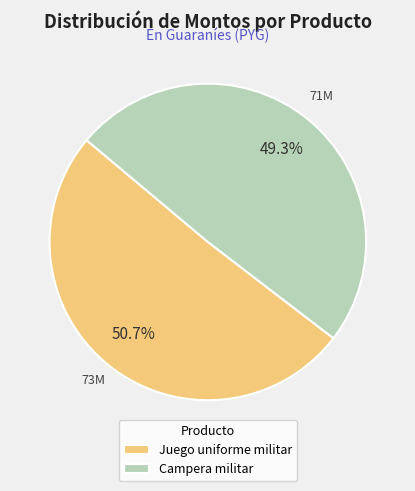

Between Juego uniforme militar and Campera militar, which is larger?

Juego uniforme militar